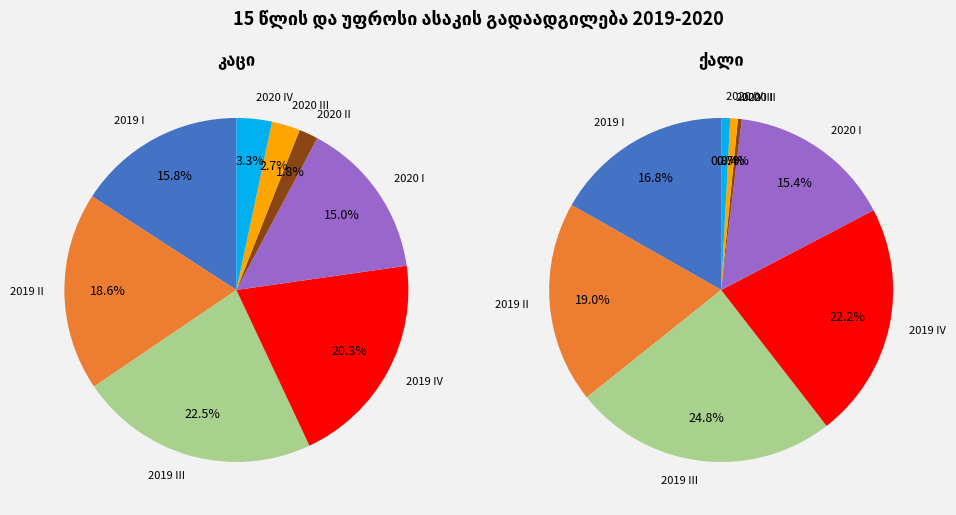

Do 2020 II and 2019 IV together represent more than half of the pie?

No